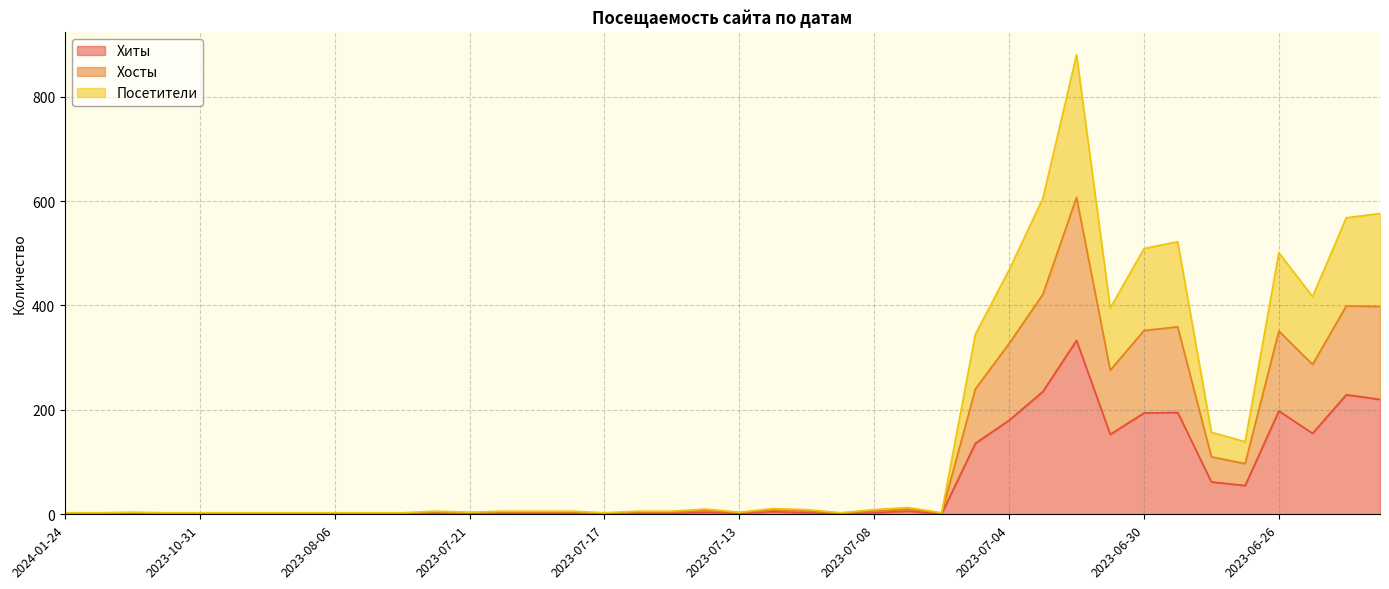

Rank the series at 2023-07-18 from highest to lowest value.

Хосты, Посетители, Хиты